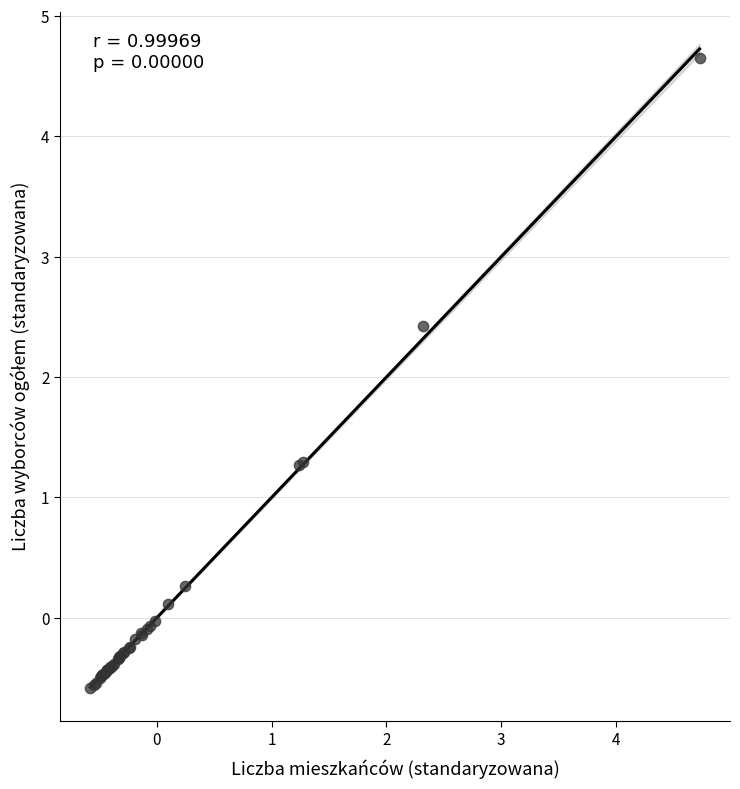

What Y value in the scatter plot is closest to 2?

2.4